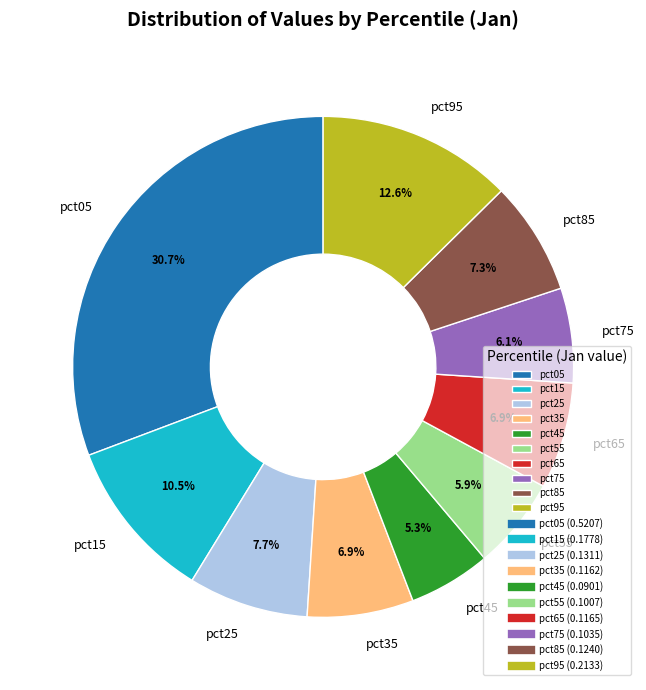

Which has a higher value, pct35 or pct05?

pct05